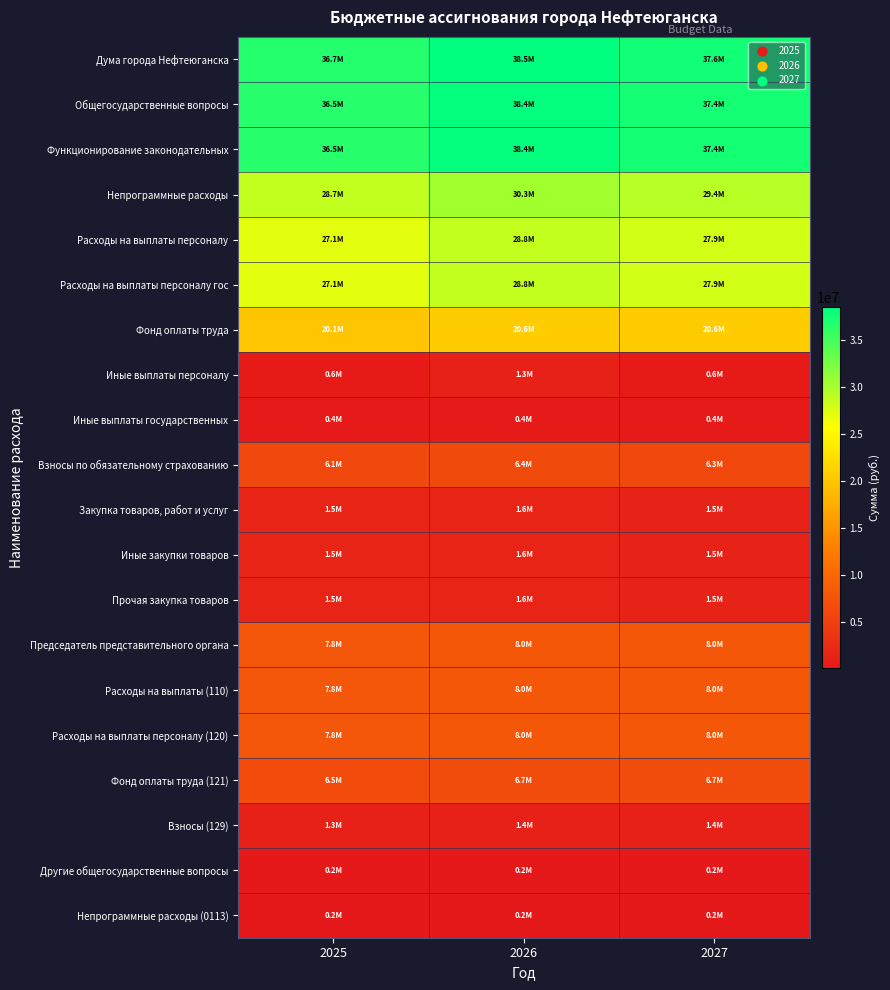

Reading left to right, list all the values displayed in this chart.

Дума города Нефтеюганска: 2025=36652700	2026=38545900	2027=37585300
Общегосударственные вопросы: 2025=36492700	2026=38385900	2027=37425300
Функционирование законодательных: 2025=36492700	2026=38385900	2027=37425300
Непрограммные расходы: 2025=28667200	2026=30337300	2027=29376700
Расходы на выплаты персоналу: 2025=27137000	2026=28775300	2027=27914400
Расходы на выплаты персоналу гос: 2025=27137000	2026=28775300	2027=27914400
Фонд оплаты труда: 2025=20052700	2026=20649800	2027=20649800
Иные выплаты персоналу: 2025=607800	2026=1320700	2027=607800
Иные выплаты государственных: 2025=369500	2026=369500	2027=369500
Взносы по обязательному страхованию: 2025=6107000	2026=6435300	2027=6287300
Закупка товаров, работ и услуг: 2025=1530200	2026=1562000	2027=1462300
Иные закупки товаров: 2025=1530200	2026=1562000	2027=1462300
Прочая закупка товаров: 2025=1530200	2026=1562000	2027=1462300
Председатель представительного органа: 2025=7825500	2026=8048600	2027=8048600
Расходы на выплаты (110): 2025=7825500	2026=8048600	2027=8048600
Расходы на выплаты персоналу (120): 2025=7825500	2026=8048600	2027=8048600
Фонд оплаты труда (121): 2025=6499500	2026=6693000	2027=6693000
Взносы (129): 2025=1326000	2026=1355600	2027=1355600
Другие общегосударственные вопросы: 2025=160000	2026=160000	2027=160000
Непрограммные расходы (0113): 2025=160000	2026=160000	2027=160000